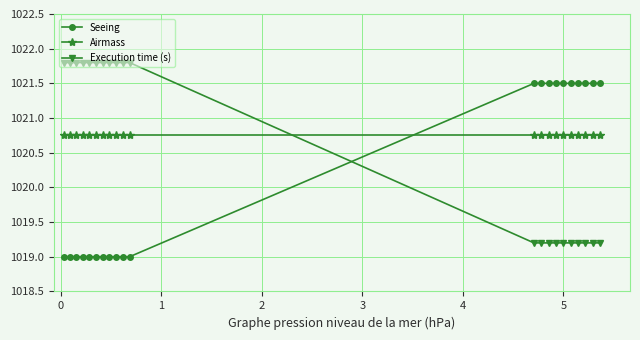

What is the minimum value shown in the chart?

1019.0